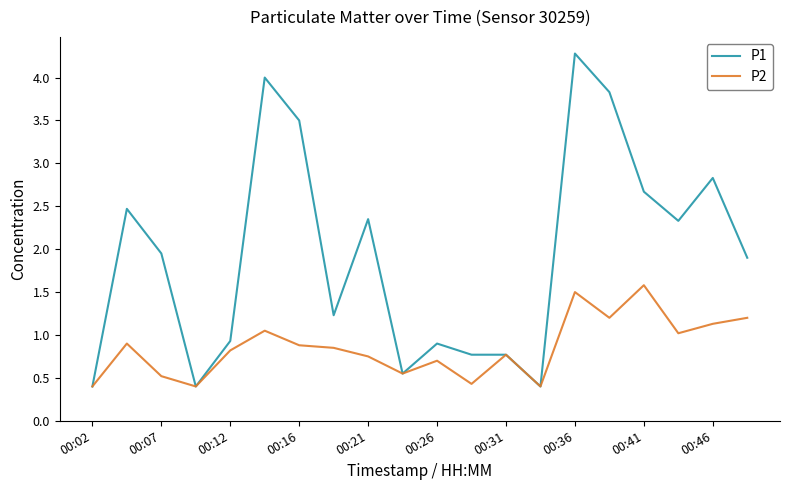

Which series has the largest total across all categories?

P1